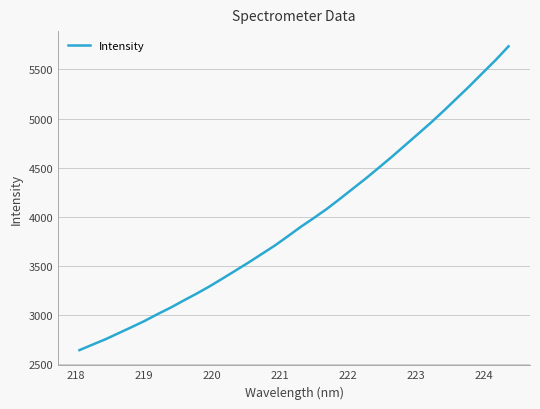

What is the difference between the maximum and minimum values?

3089.7